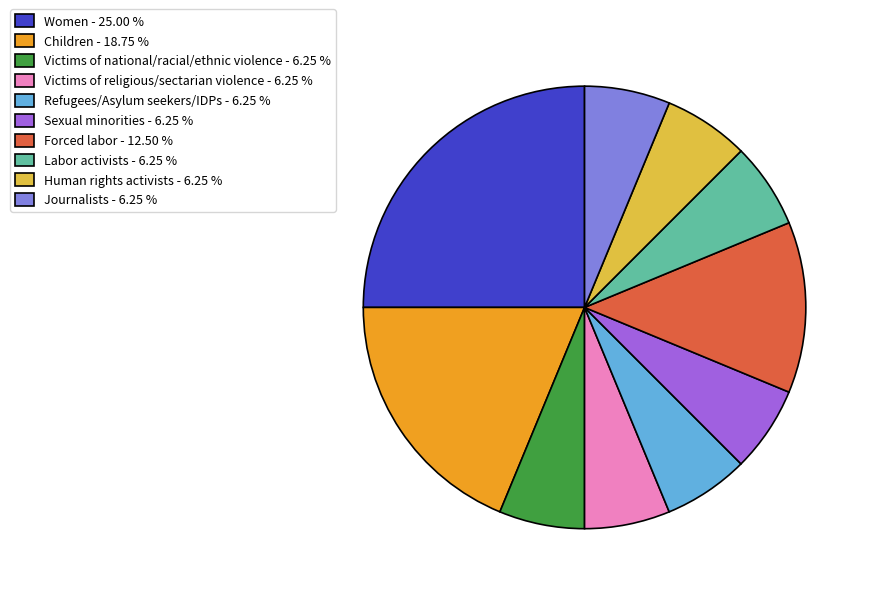

Is Victims of religious/sectarian violence - 6.25 % the majority of the pie?

No